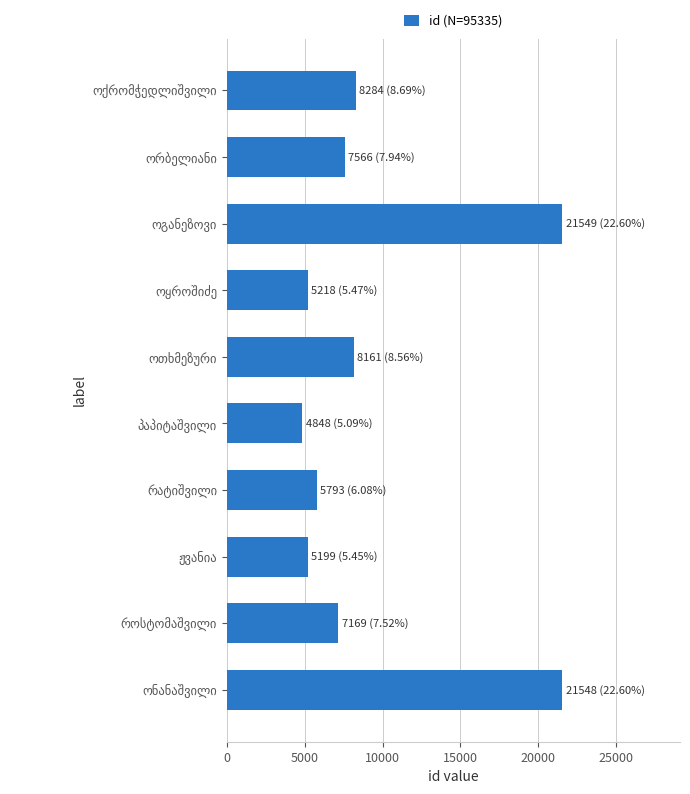

Are the bars horizontal?

Yes